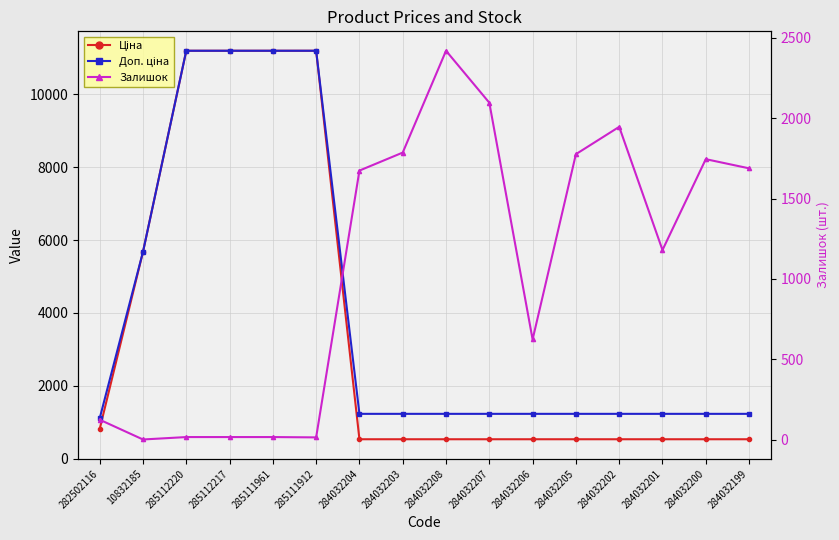

What are all the series names shown in the legend?

Ціна, Доп. ціна, Залишок